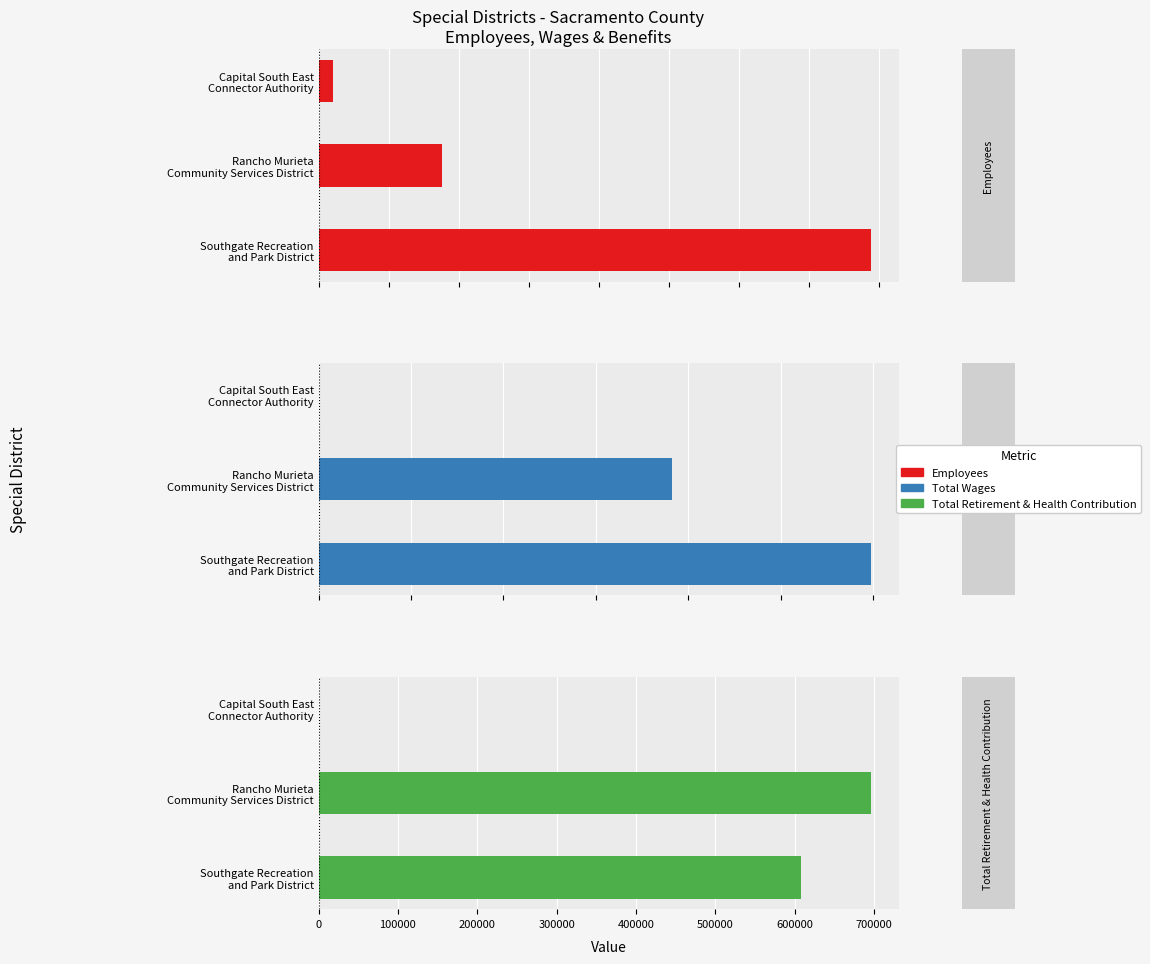

Which series has the largest range (max minus min)?

Total Wages